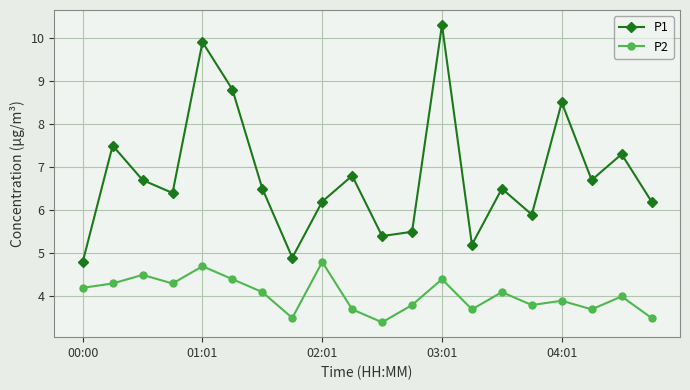

True or false: P2 and P1 cross at least once.

False